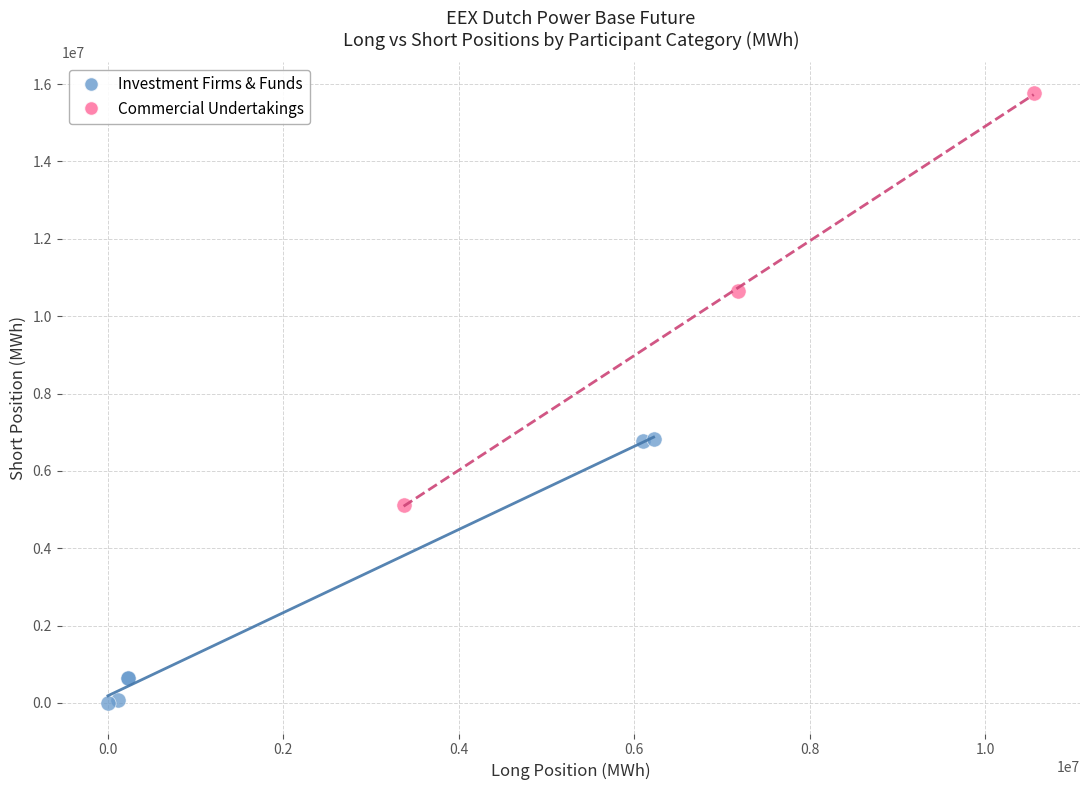

Which series has the largest Y range (max minus min)?

Commercial Undertakings